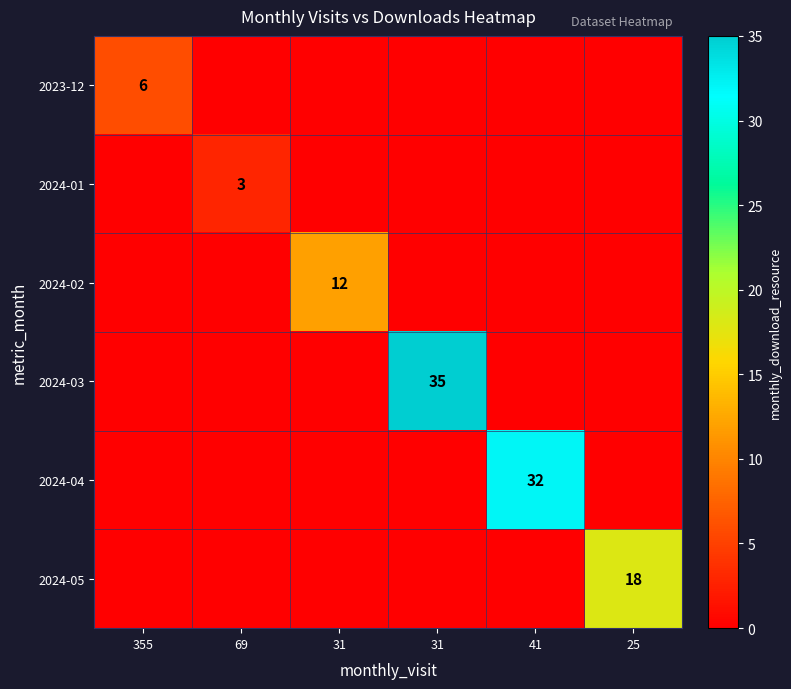

At which category is the sum across all series the highest?

31